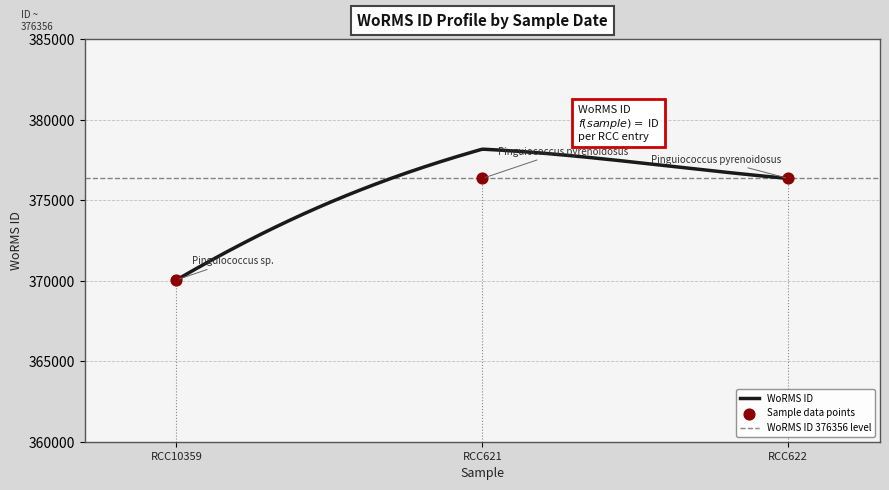

What is the minimum value for WoRMS ID?

370050.0